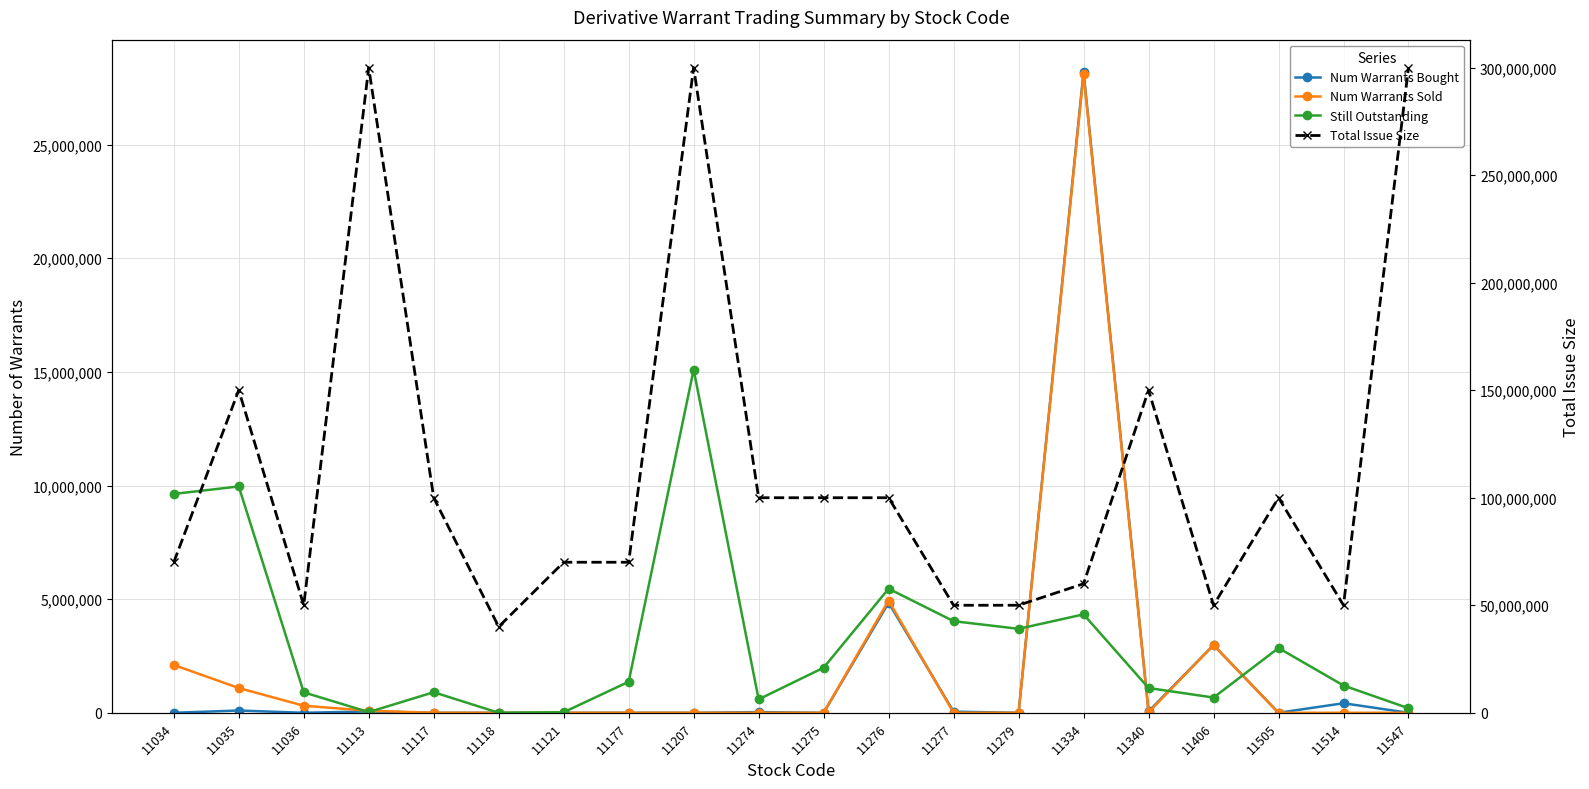

At 11275, list the series in order from largest to smallest.

Total Issue Size, Still Outstanding, Num Warrants Bought, Num Warrants Sold